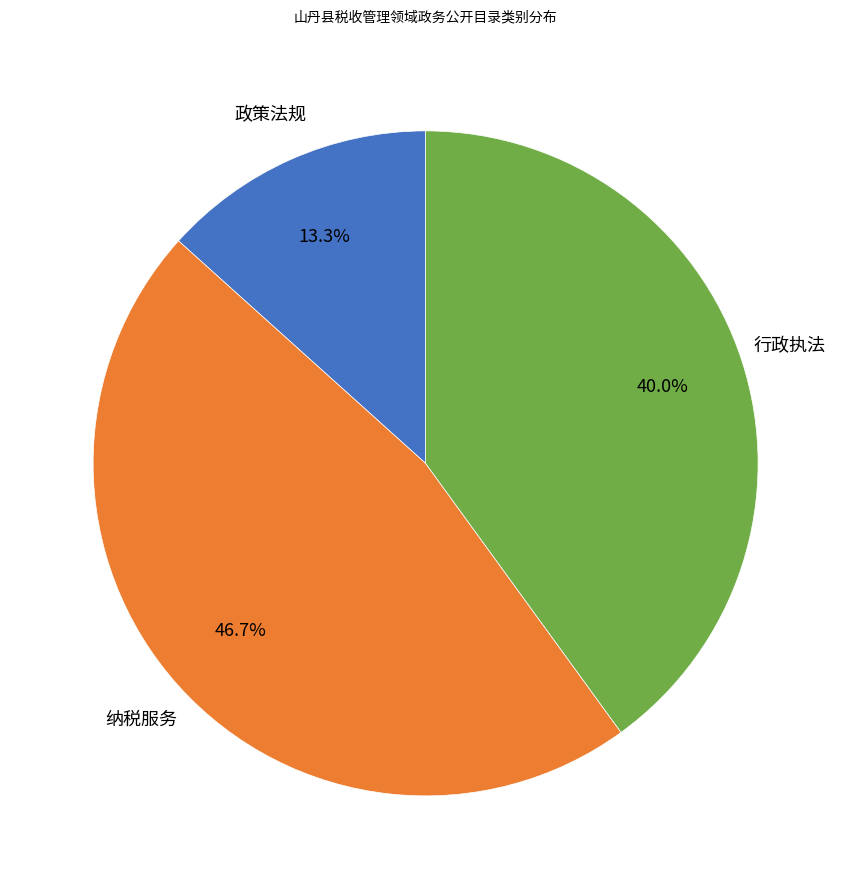

Is there a majority slice in this chart?

No